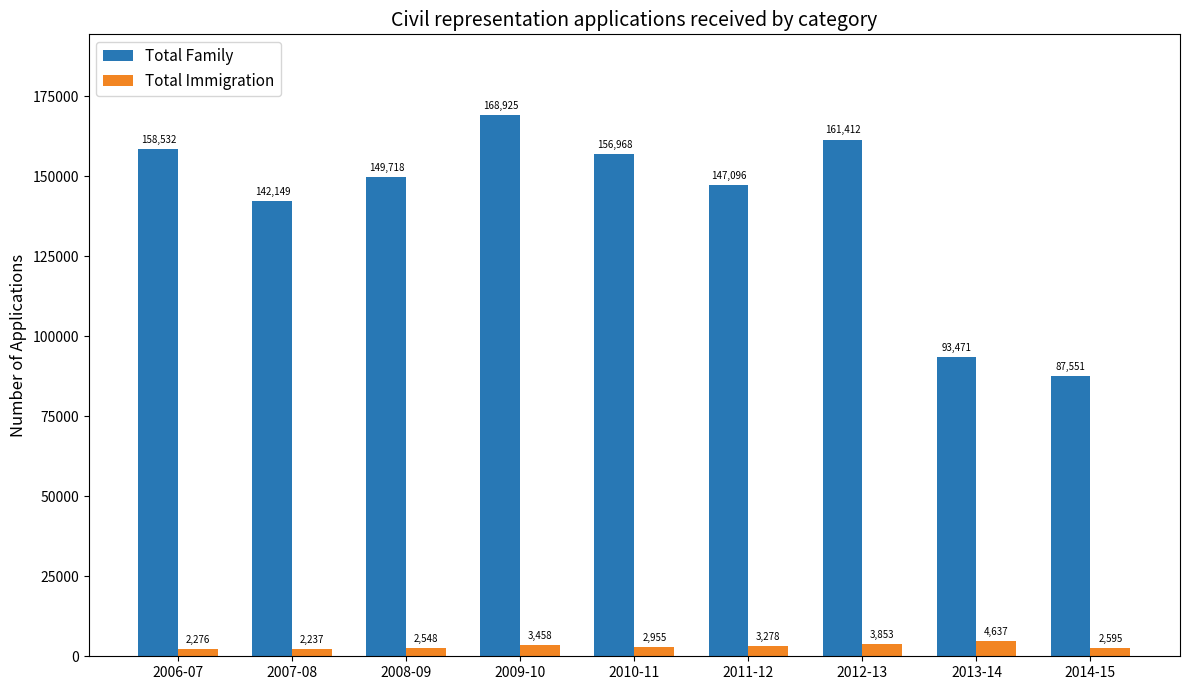

At which label is Total Immigration closest to 3437?

2009-10